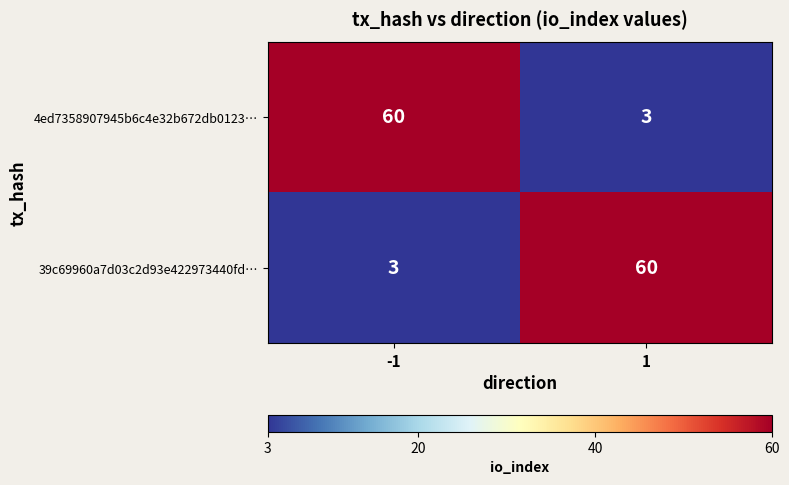

What is the total value across all series at -1?

63